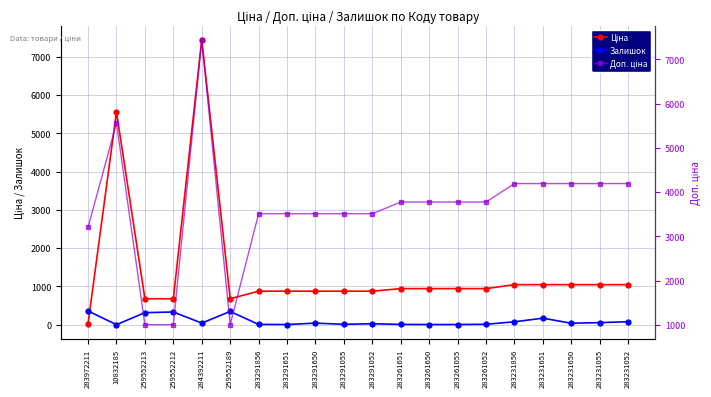

At which label does Залишок reach its peak?

283972211